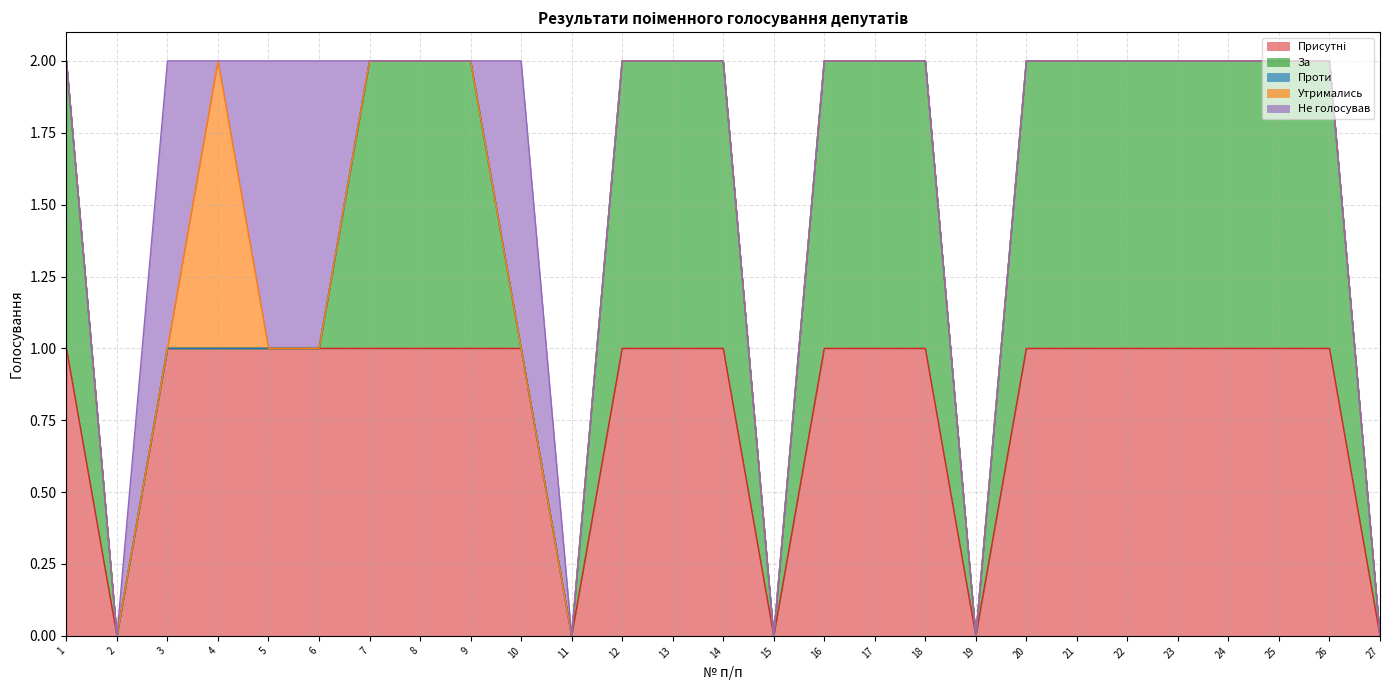

Which label corresponds to the largest value in the chart?

1